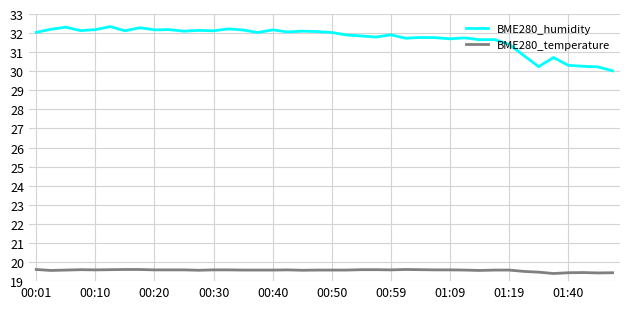

What is the difference between the maximum and minimum values in the BME280_humidity series?

2.3